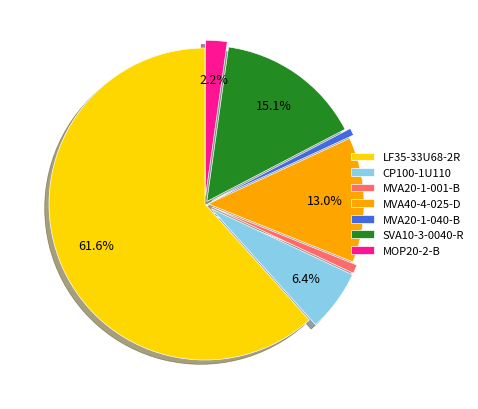

Which category has the biggest portion of the pie?

LF35-33U68-2R